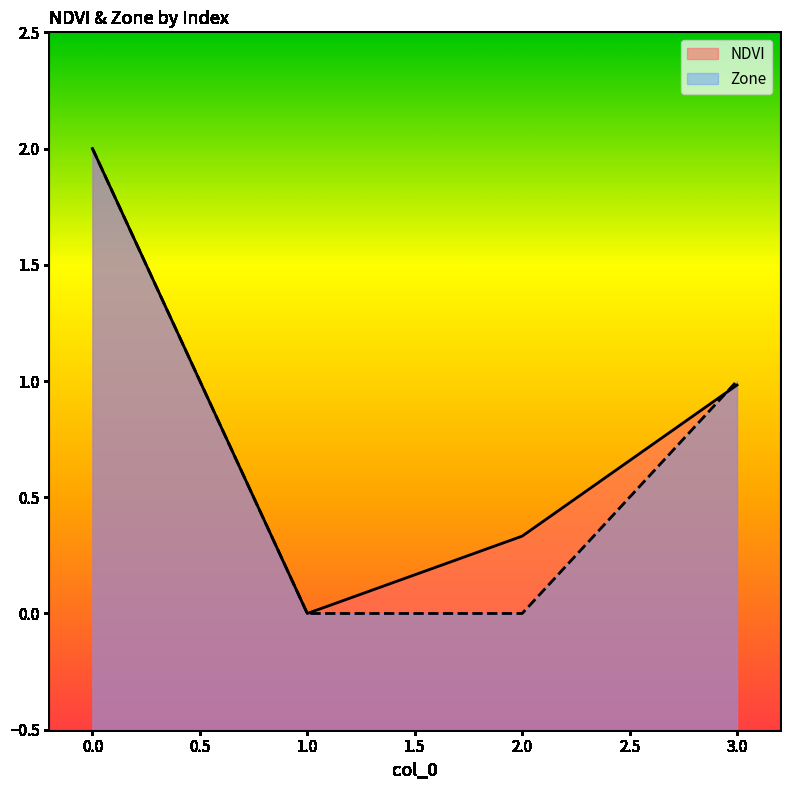

Where is NDVI nearest to the value 1?

3.0